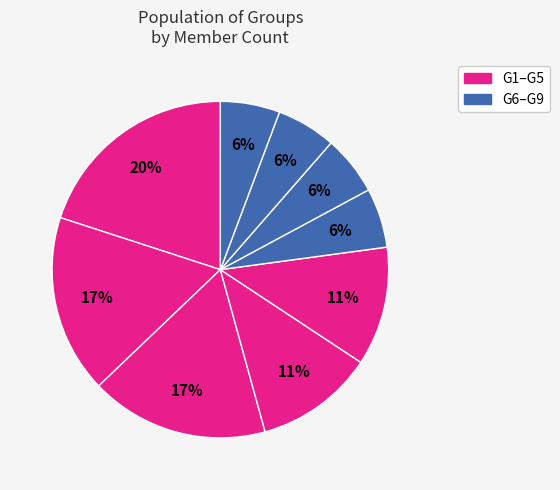

How many segments does this pie chart have?

9